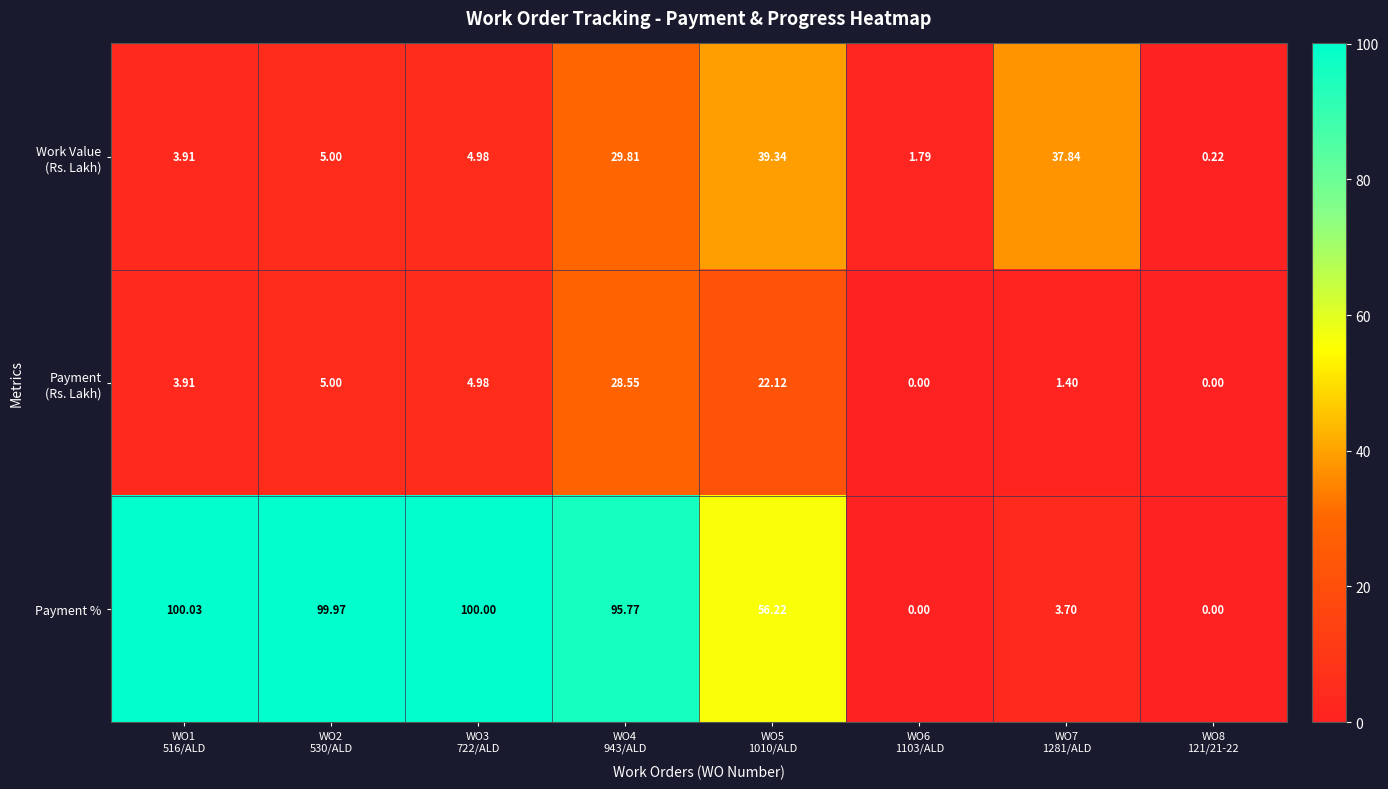

Count the number of categories in the chart.

8